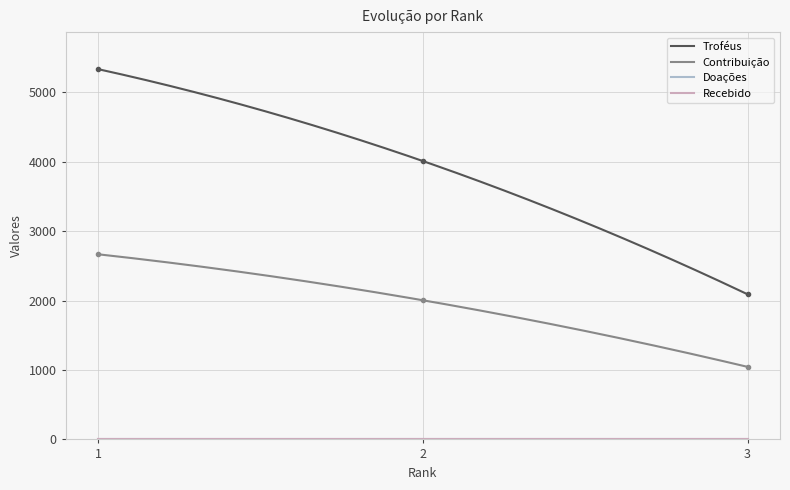

Is it true that Troféus equals 1176 at 2?

False